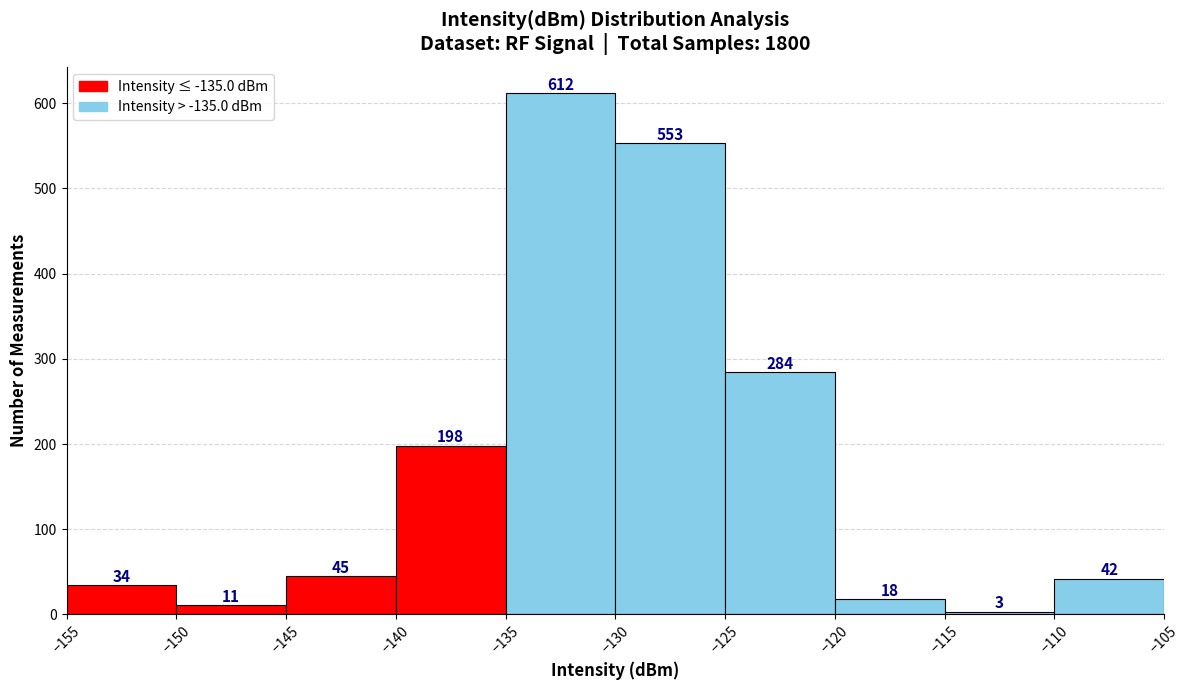

How tall is the bar that spans -110 to -105 on the x-axis?

42